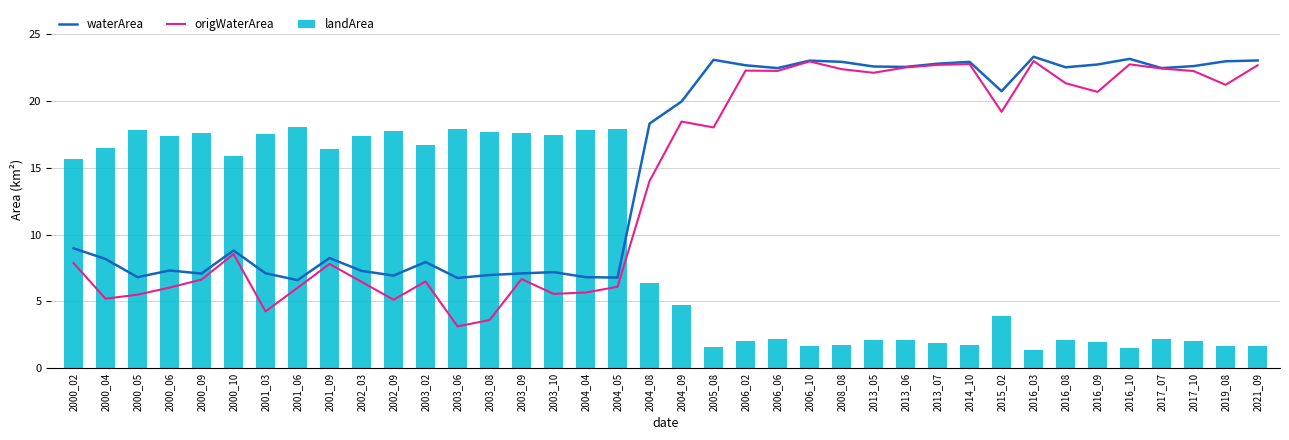

Reading left to right, list all the values displayed in this chart.

waterArea: 9.0	8.2	6.8	7.3	7.1	8.8	7.1	6.6	8.2	7.3	6.9	8.0	6.8	7.0	7.1	7.2	6.8	6.8	18.3	20.0	23.1	22.7	22.5	23.0	22.9	22.6	22.6	22.8	22.9	20.7	23.3	22.5	22.7	23.1	22.5	22.6	23.0	23.0
origWaterArea: 7.9	5.2	5.5	6.0	6.6	8.6	4.3	6.0	7.8	6.5	5.1	6.5	3.1	3.6	6.7	5.6	5.7	6.1	14.0	18.5	18.0	22.3	22.2	23.0	22.4	22.1	22.5	22.7	22.8	19.2	23.0	21.3	20.7	22.7	22.4	22.2	21.2	22.7
landArea: 15.7	16.5	17.9	17.4	17.6	15.9	17.6	18.1	16.4	17.4	17.7	16.7	17.9	17.7	17.6	17.5	17.9	17.9	6.4	4.7	1.6	2.0	2.2	1.6	1.7	2.1	2.1	1.9	1.8	4.0	1.4	2.1	1.9	1.5	2.2	2.1	1.7	1.6